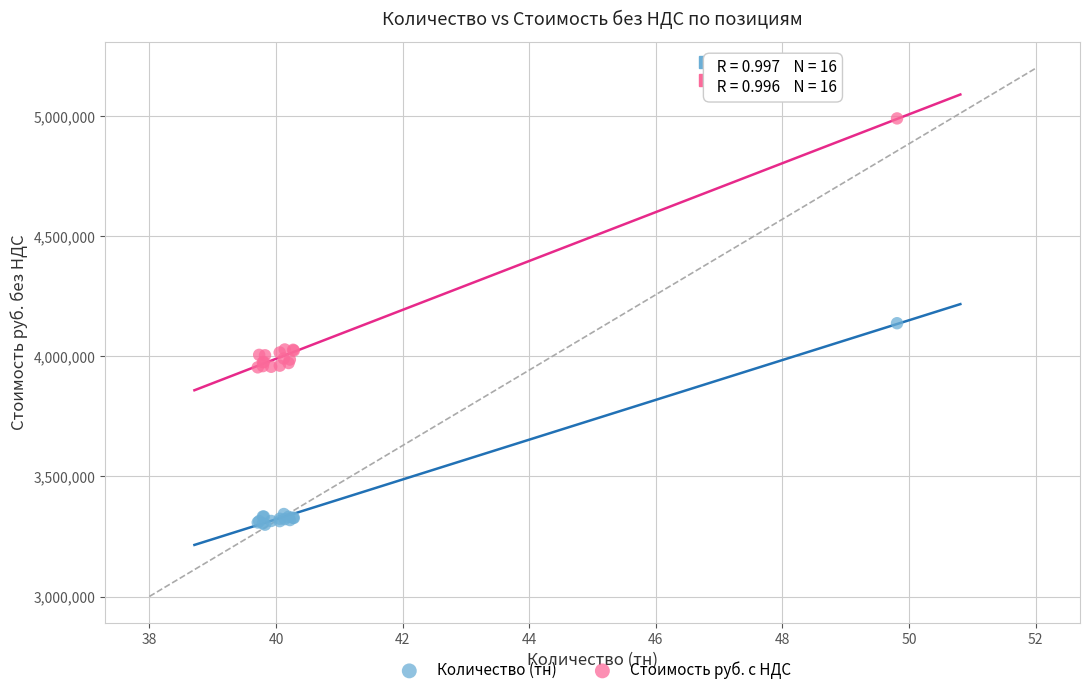

In the Стоимость руб. с НДС series, what Y value is closest to 4472818?

4028930.6